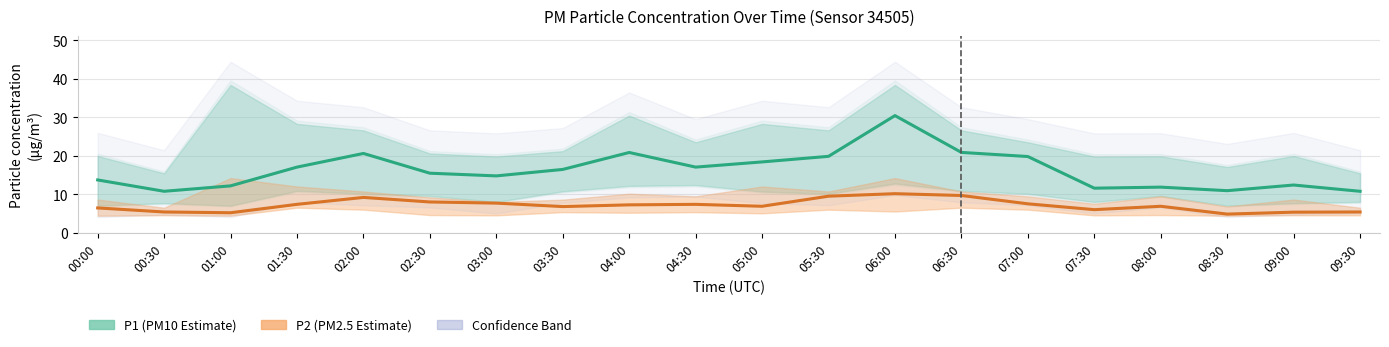

How many lines are shown in the chart?

2